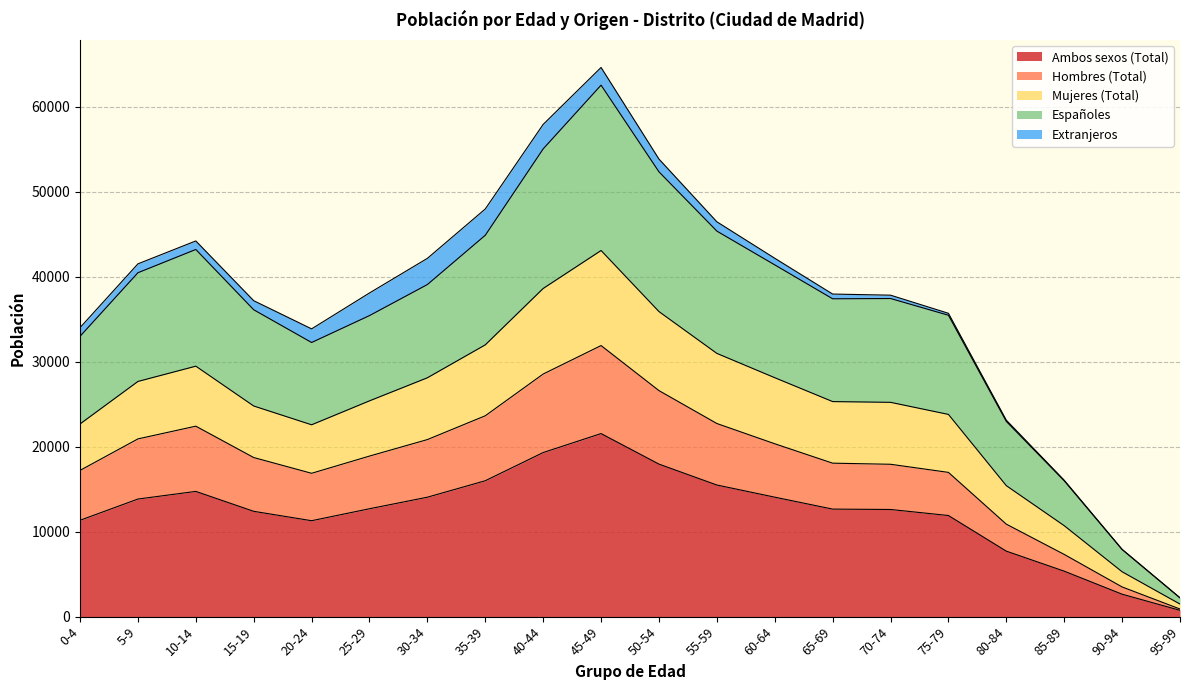

What is the difference between the highest and lowest values at 15-19?

23724